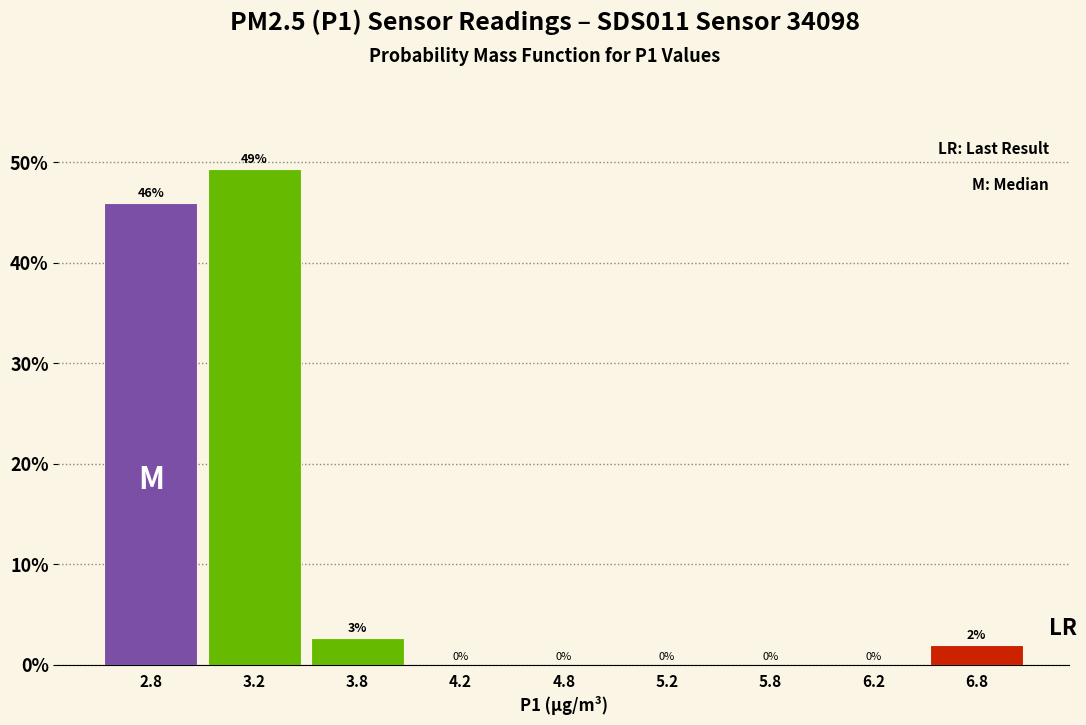

What is the change in value from 2.8 to 6.8?

-44.0